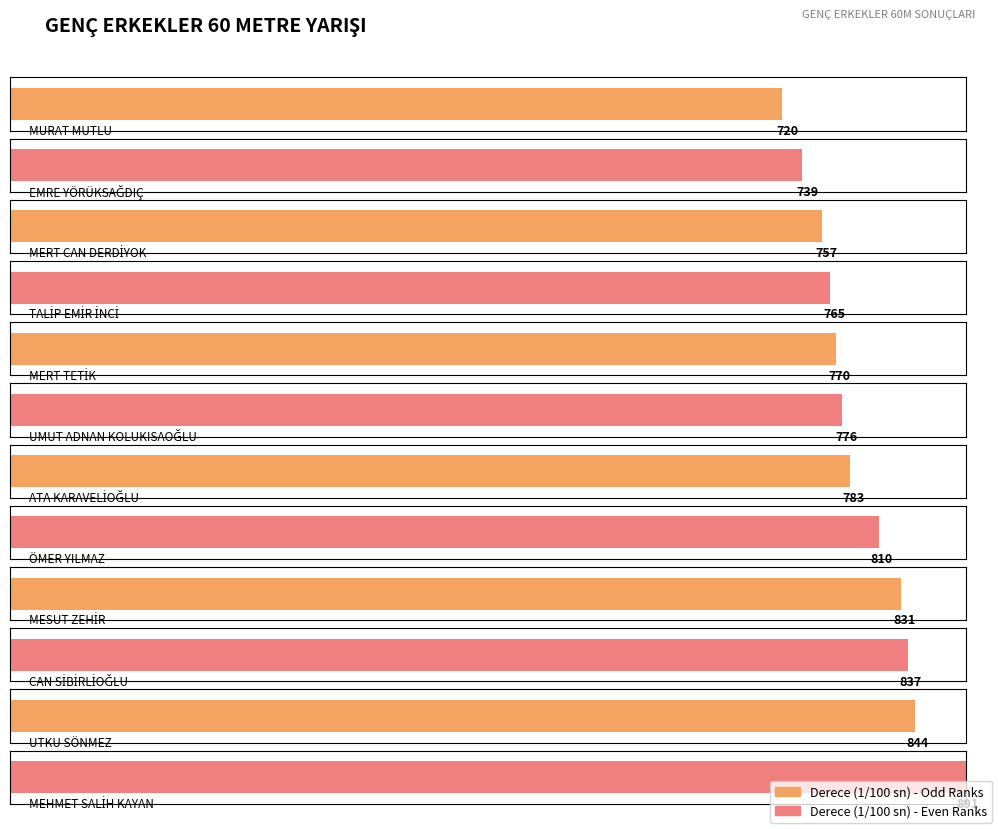

What is the label of the 8th bar from the right?

MERT TETİK